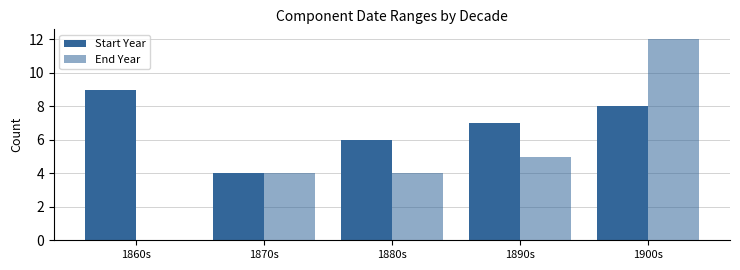

How many distinct data groups are displayed?

2